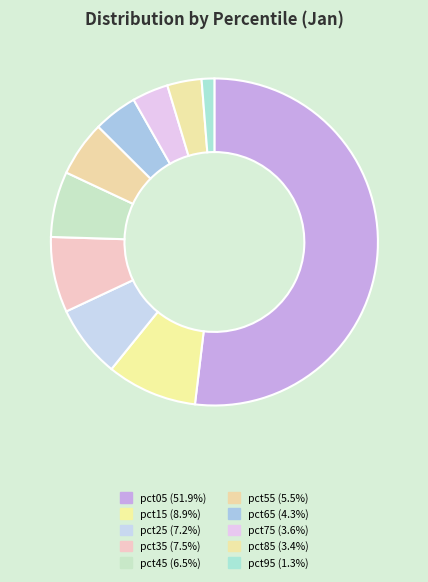

Count the number of slices in the pie.

10